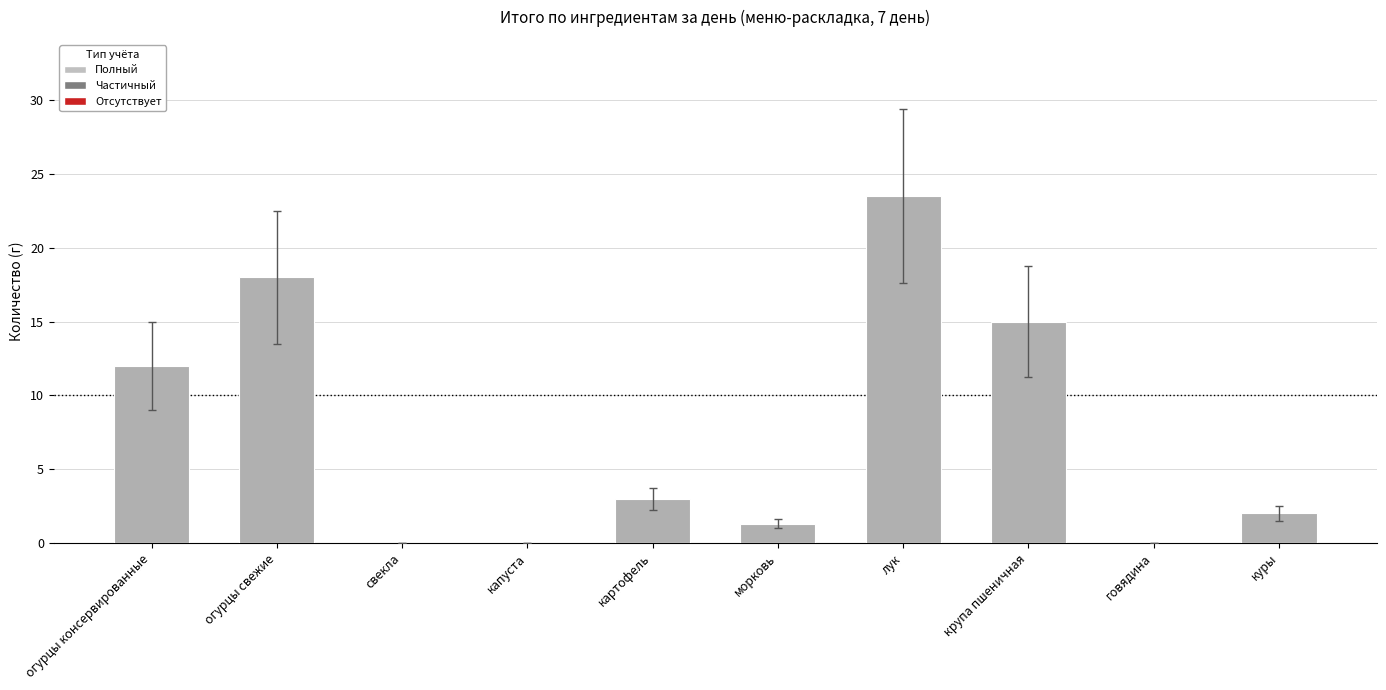

Are the bars grouped side by side (vs. stacked)?

No